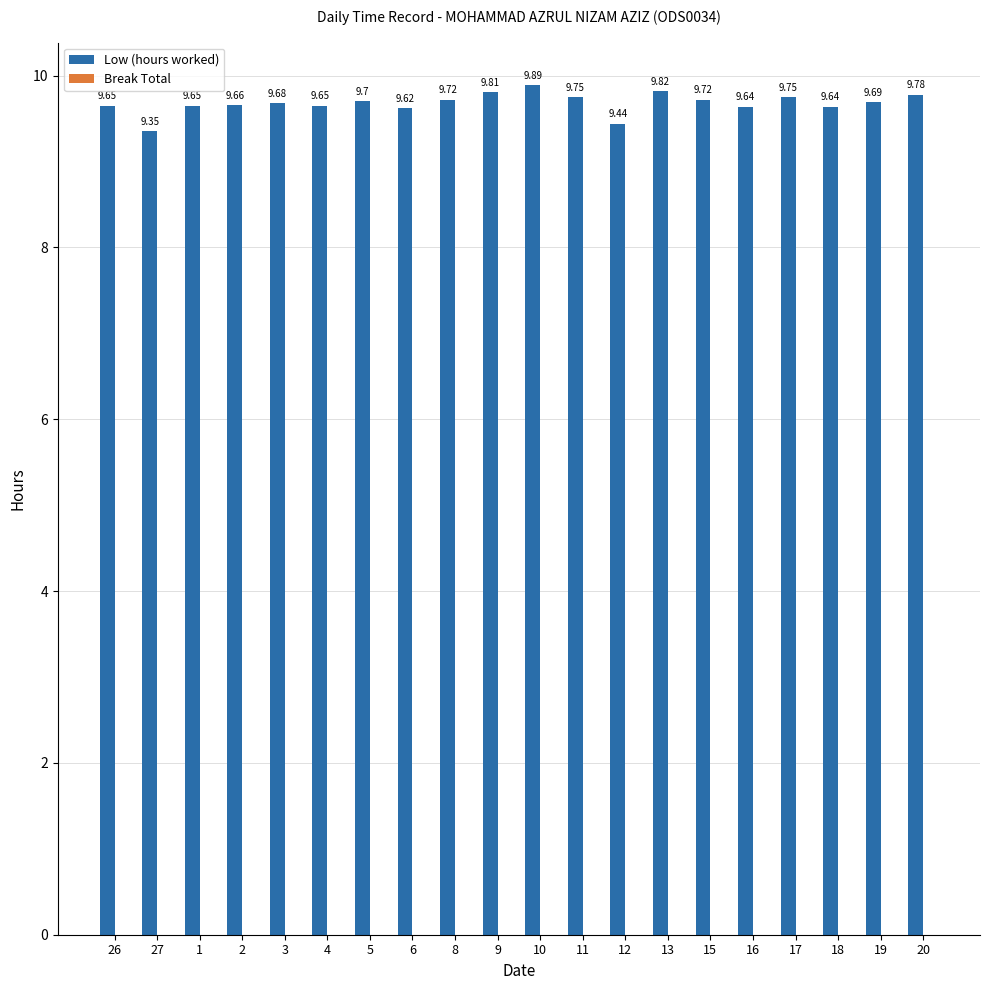

What is the average value?

9.7